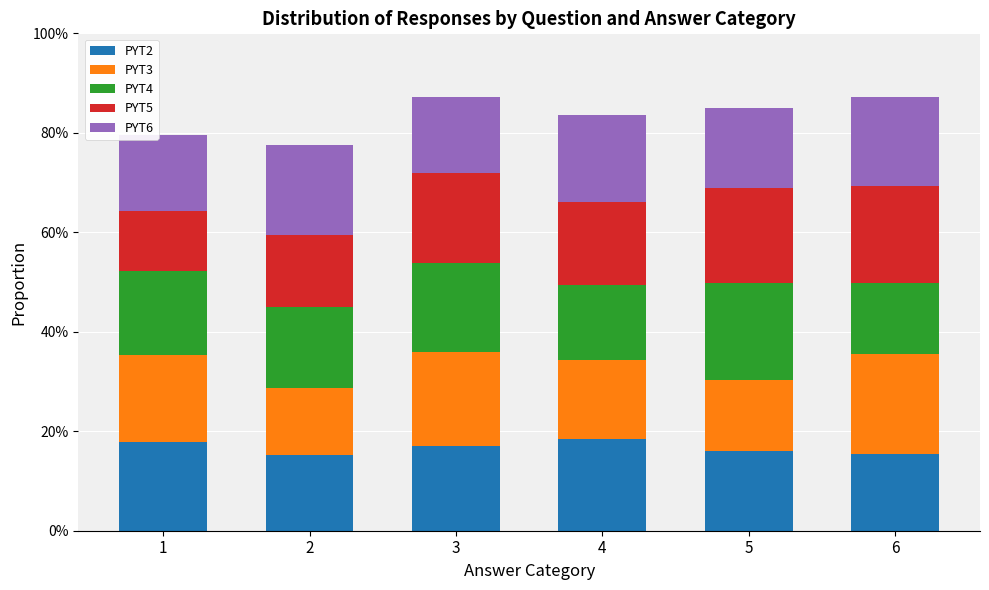

Is it true that PYT4 equals 0.3 at 3?

False